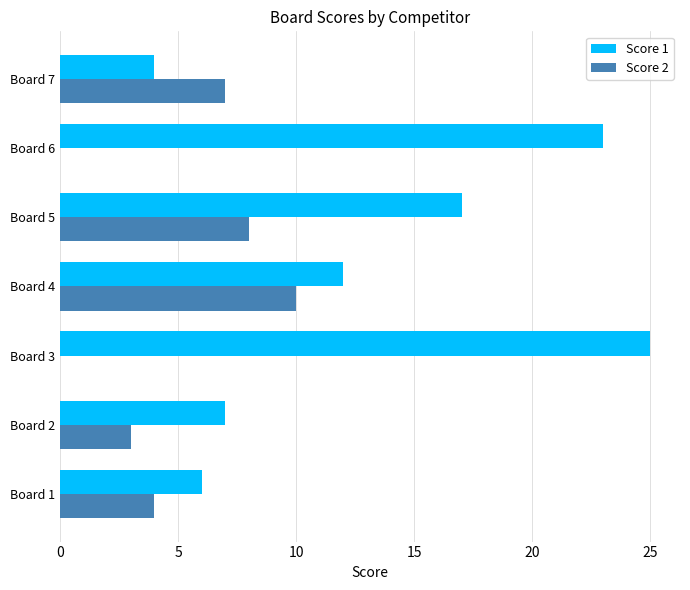

Count the number of data series in this chart.

2